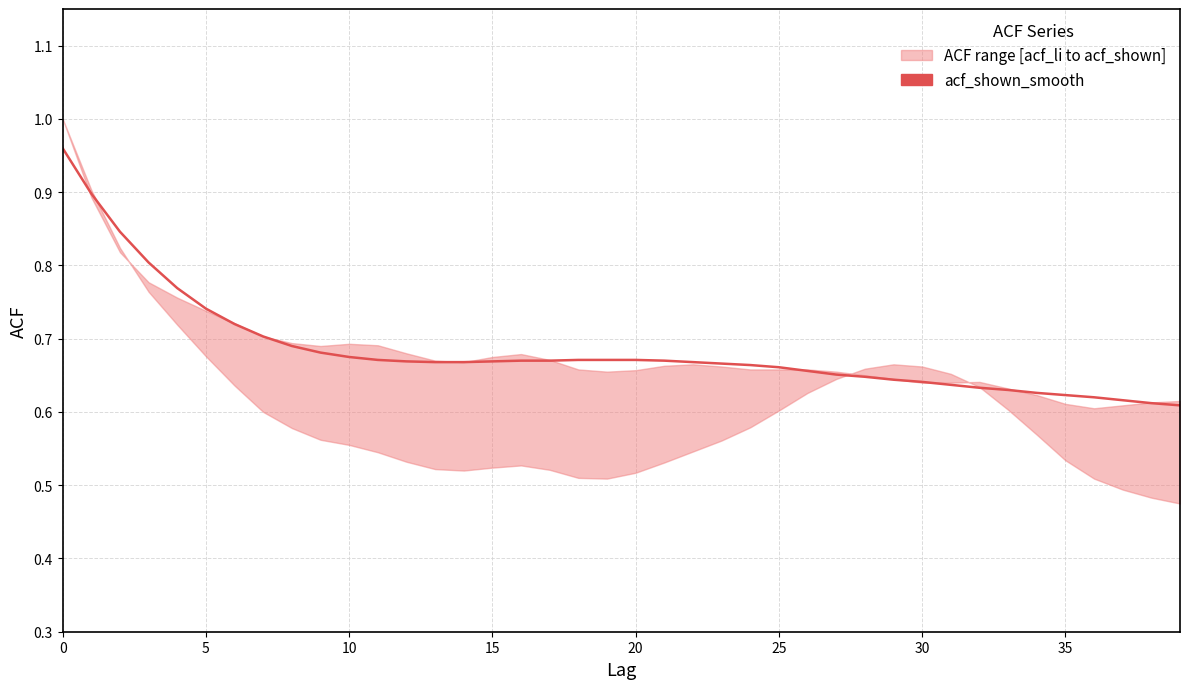

How many values are between 0 and 1?

40